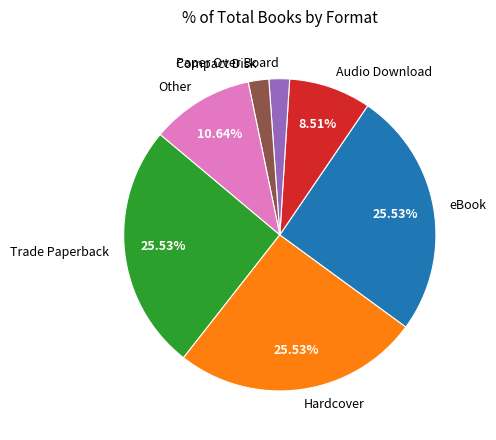

Is there a majority slice in this chart?

No